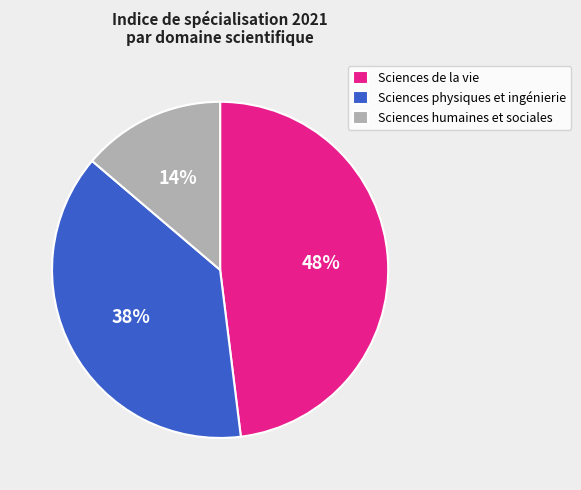

To the nearest percent, what is the difference between the largest and smallest slice percentages?

34%